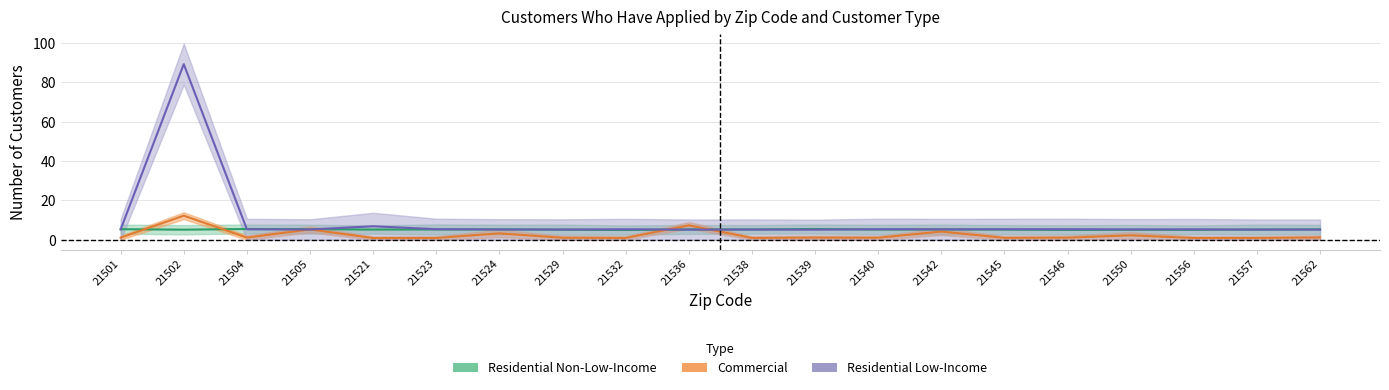

Which has a higher value, 21539 or 21504?

21504